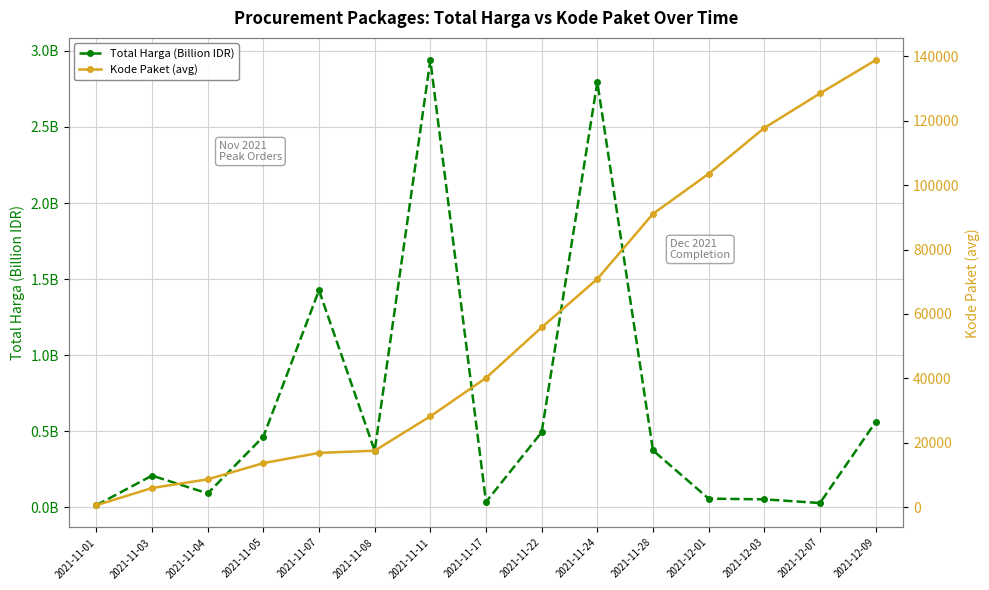

Reading left to right, list all the values displayed in this chart.

Total Harga (Billion IDR): 2021-11-01=0.0	2021-11-03=0.2	2021-11-04=0.1	2021-11-05=0.5	2021-11-07=1.4	2021-11-08=0.4	2021-11-11=2.9	2021-11-17=0.0	2021-11-22=0.5	2021-11-24=2.8	2021-11-28=0.4	2021-12-01=0.1	2021-12-03=0.1	2021-12-07=0.0	2021-12-09=0.6
Kode Paket (avg): 2021-11-01=569.0	2021-11-03=5926.0	2021-11-04=8611.0	2021-11-05=13652.0	2021-11-07=16823.0	2021-11-08=17515.0	2021-11-11=28196.0	2021-11-17=40112.0	2021-11-22=55826.0	2021-11-24=70873.0	2021-11-28=91101.0	2021-12-01=103541.0	2021-12-03=117783.0	2021-12-07=128516.0	2021-12-09=138847.0